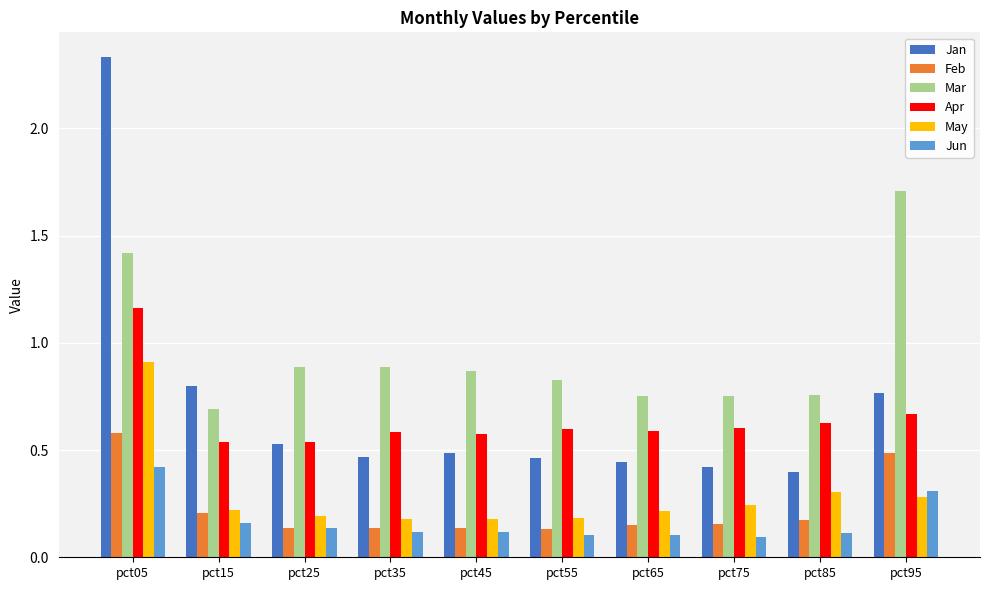

How many data points does each series have?

10